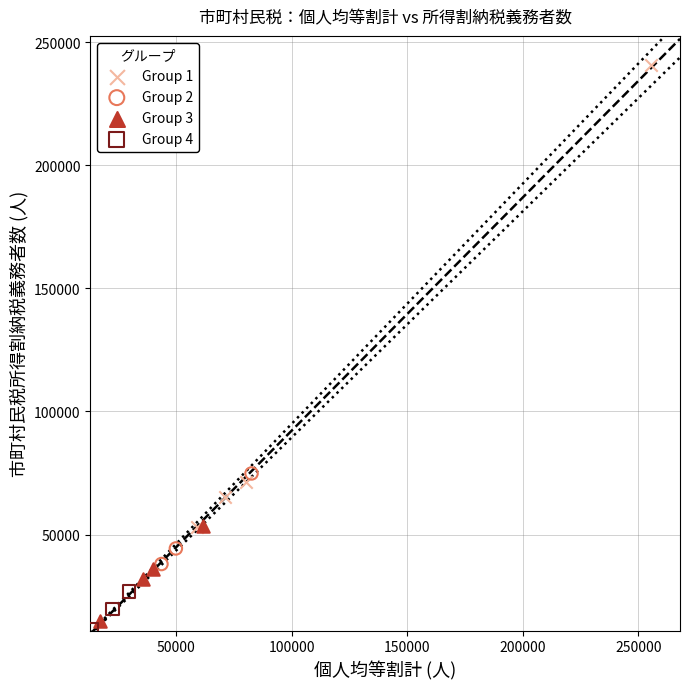

What are all the series names shown in the legend?

Group 1, Group 2, Group 3, Group 4